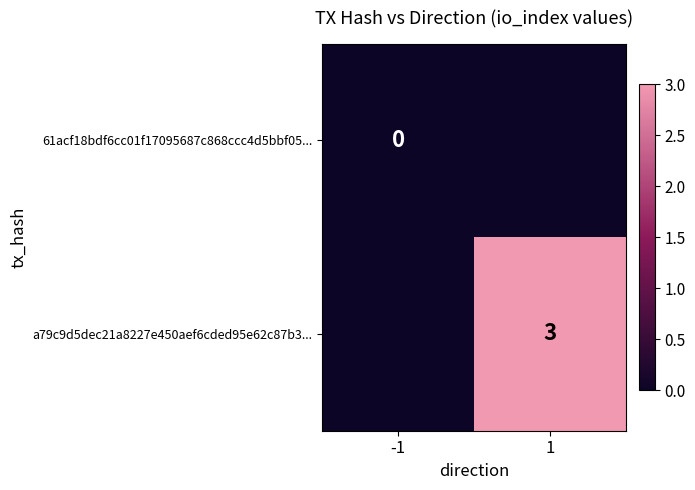

At how many categories does at least one series exceed 2?

1